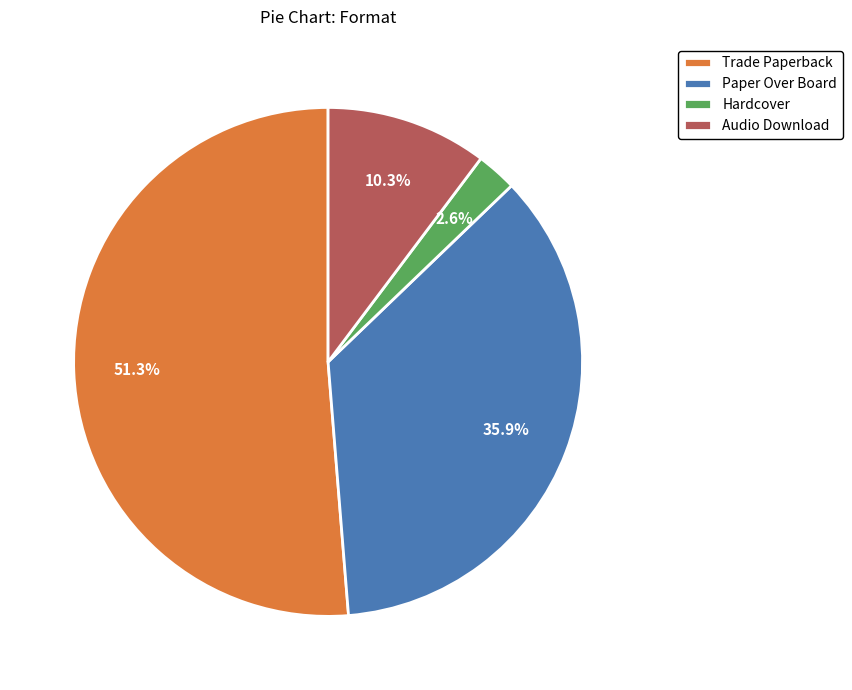

Rank the categories by value from lowest to highest.

Hardcover, Audio Download, Paper Over Board, Trade Paperback